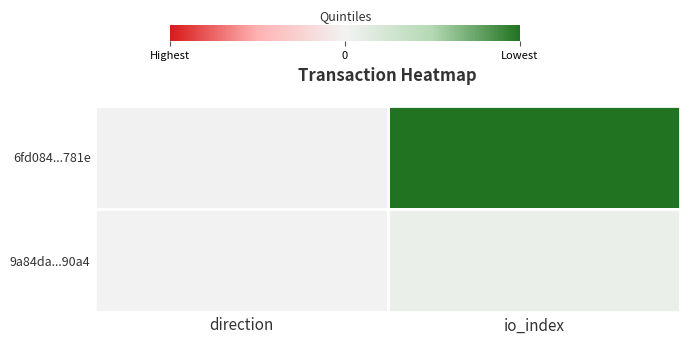

Between io_index and direction, which is larger?

io_index